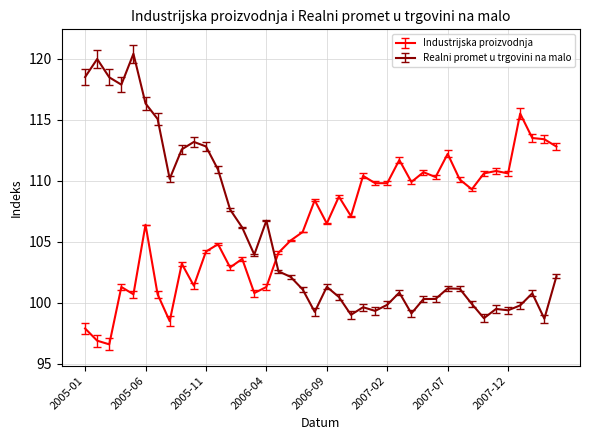

List the series in order of their peak value, lowest first.

Industrijska proizvodnja, Realni promet u trgovini na malo